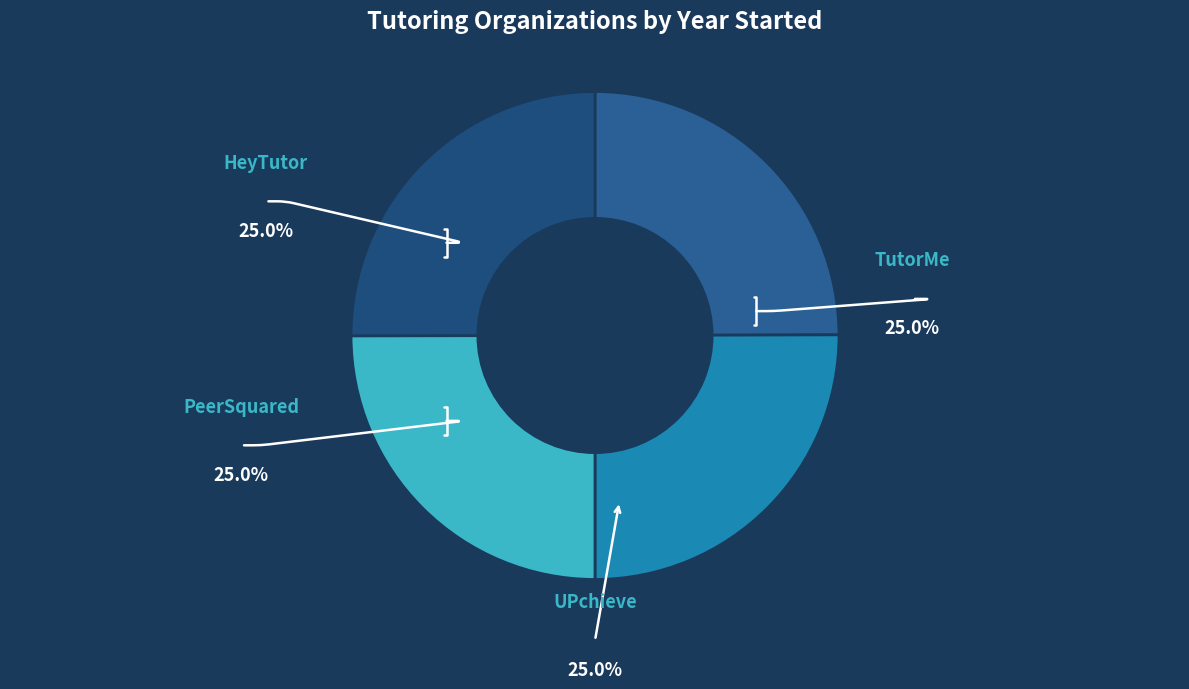

What is the largest slice in the pie chart?

PeerSquared